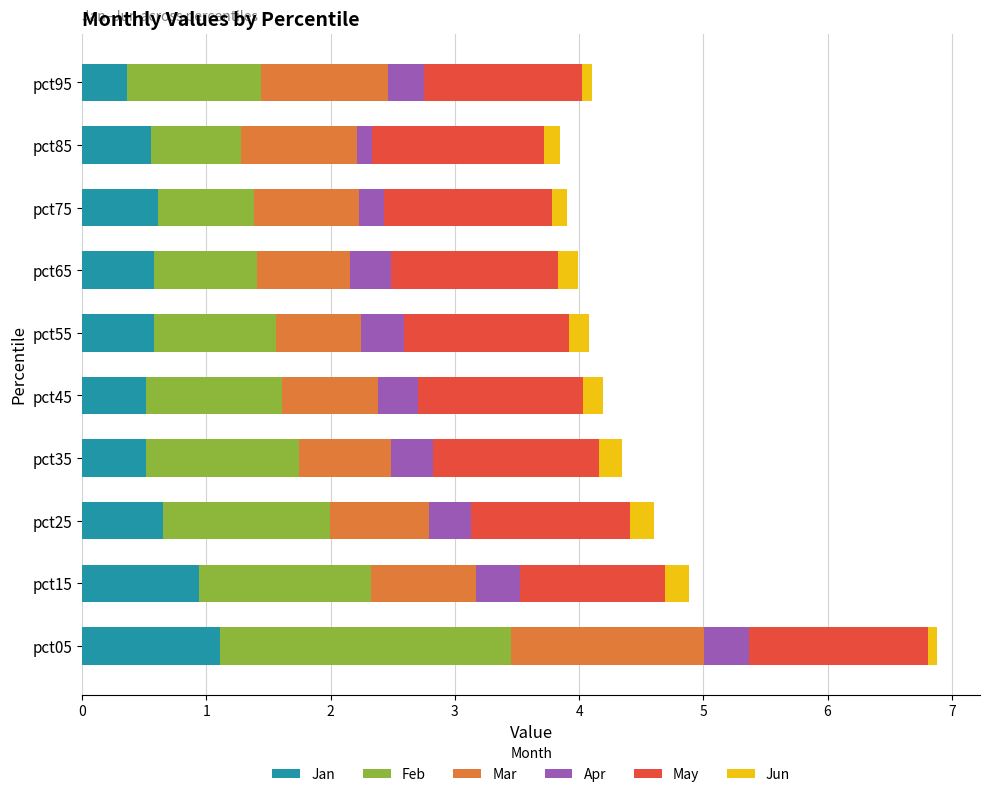

What is the minimum value for Jan?

0.4